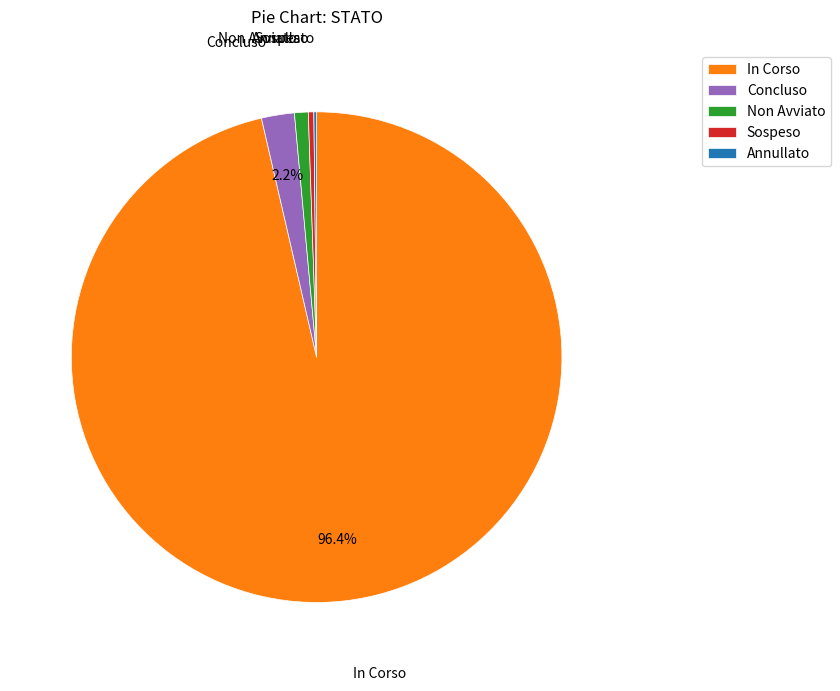

What is the largest slice in the pie chart?

In Corso